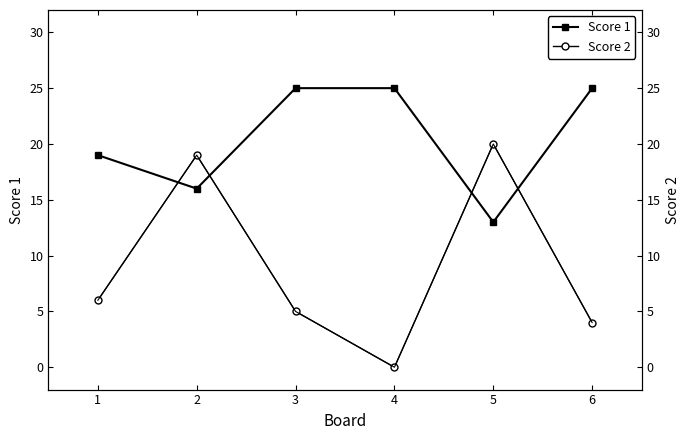

True or false: Score 1 has more than 1 points higher than both neighbors.

False